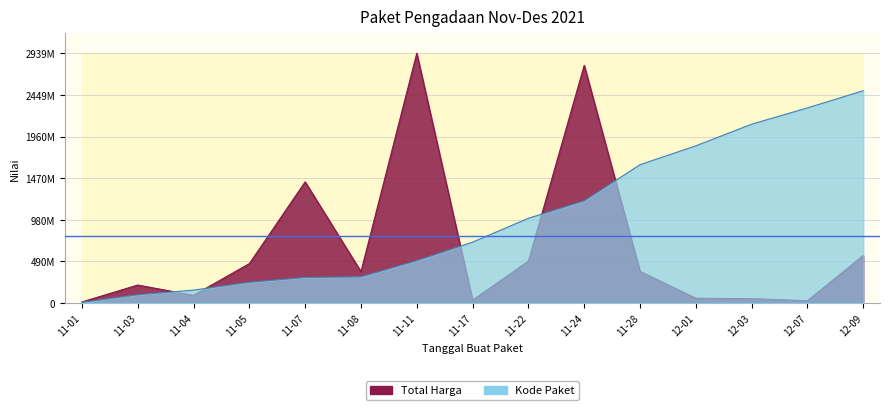

What is the difference between the highest and lowest values at 11-22?

504582256.8